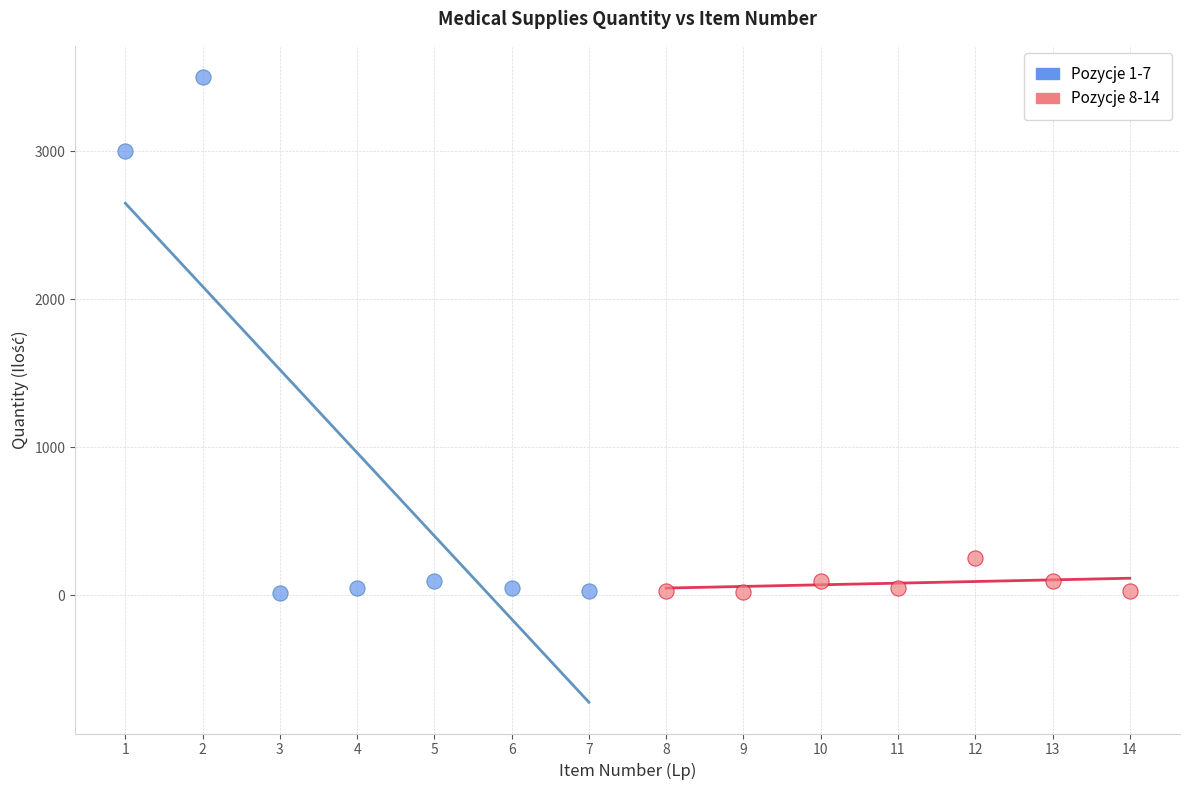

Which series has the largest Y range (max minus min)?

Pozycje 1-7